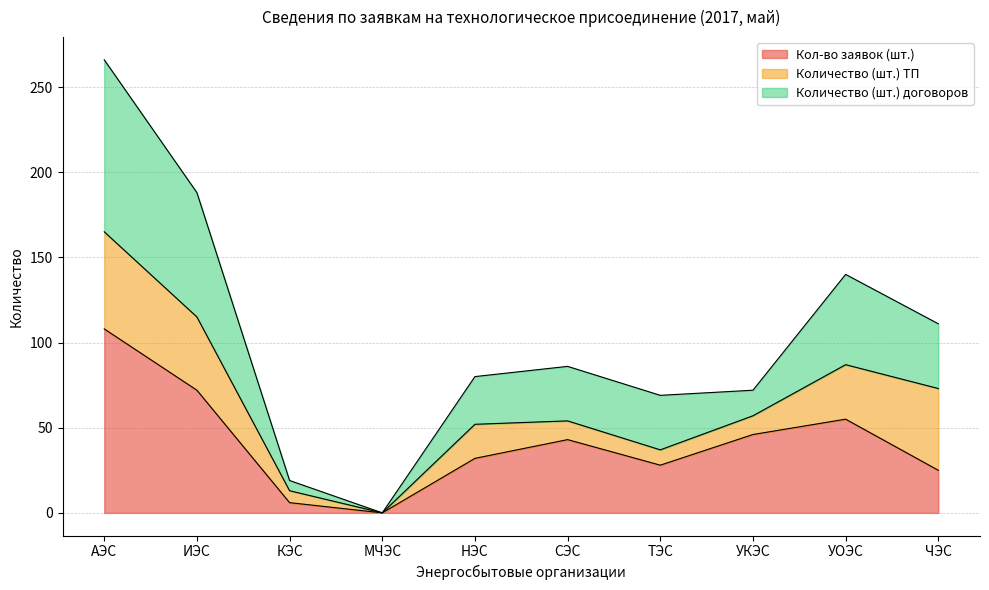

At which category is the sum across all series the highest?

АЭС